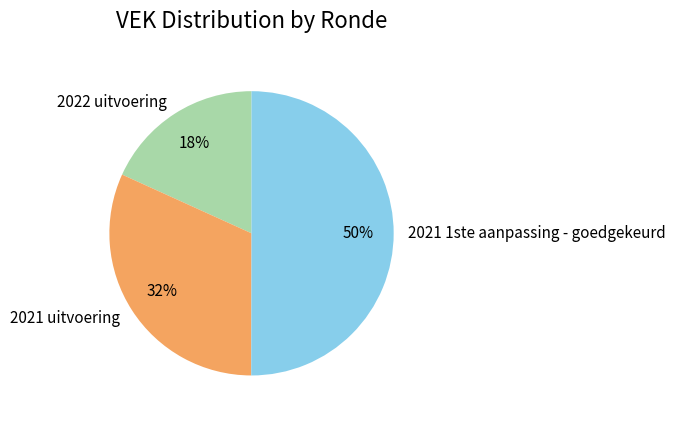

To the nearest percent, what portion does 2021 1ste aanpassing - goedgekeurd represent?

50%